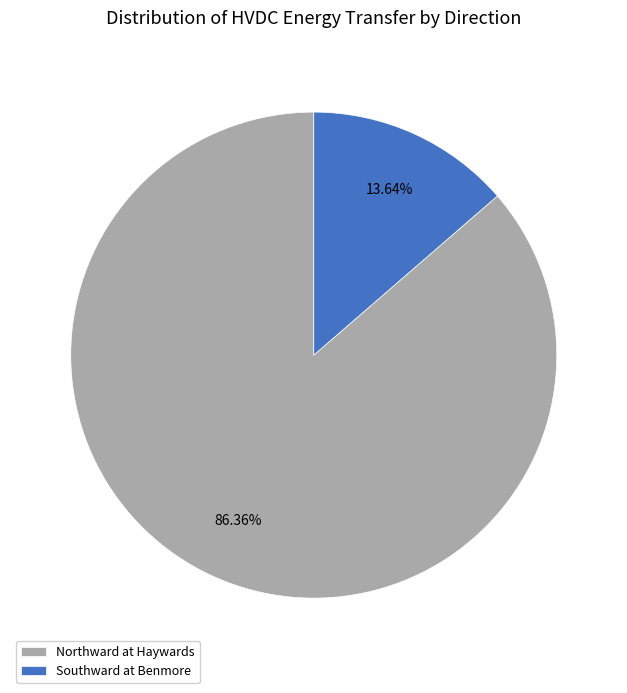

Which has a higher value, Northward at Haywards or Southward at Benmore?

Northward at Haywards